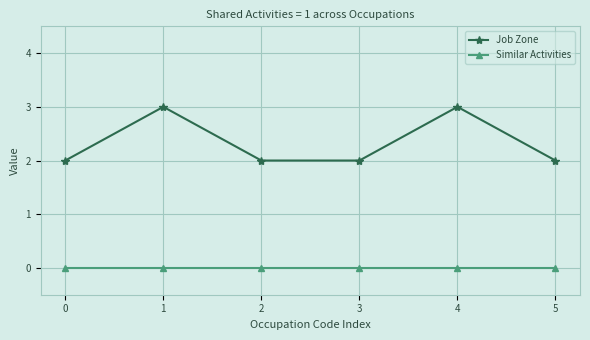

Reading left to right, extract all data points from this chart.

Job Zone: 2	3	2	2	3	2
Similar Activities: 0	0	0	0	0	0